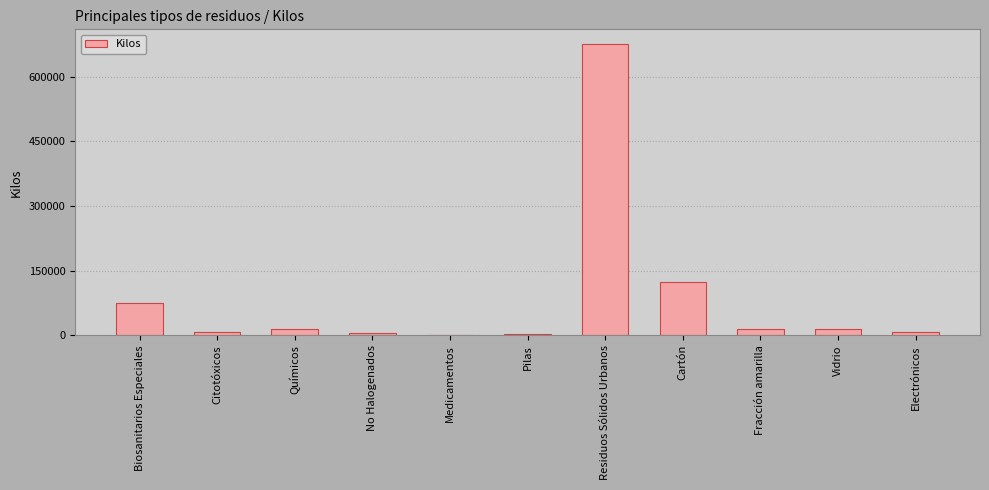

What is the ratio of the value at Biosanitarios Especiales to the value at Pilas?

32.8